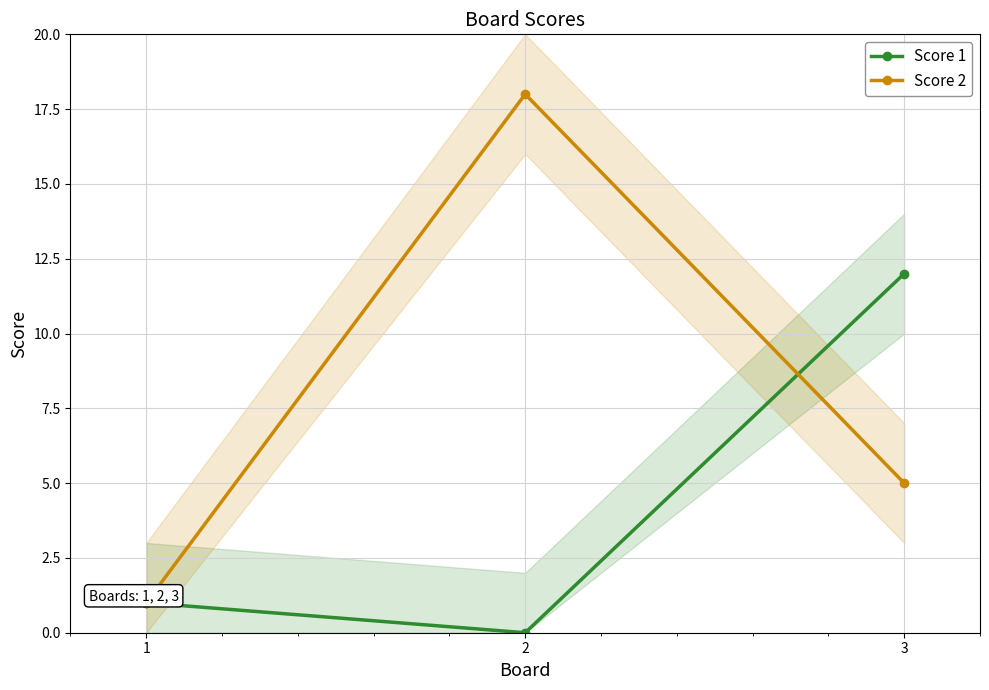

At how many categories does at least one series exceed 11?

2